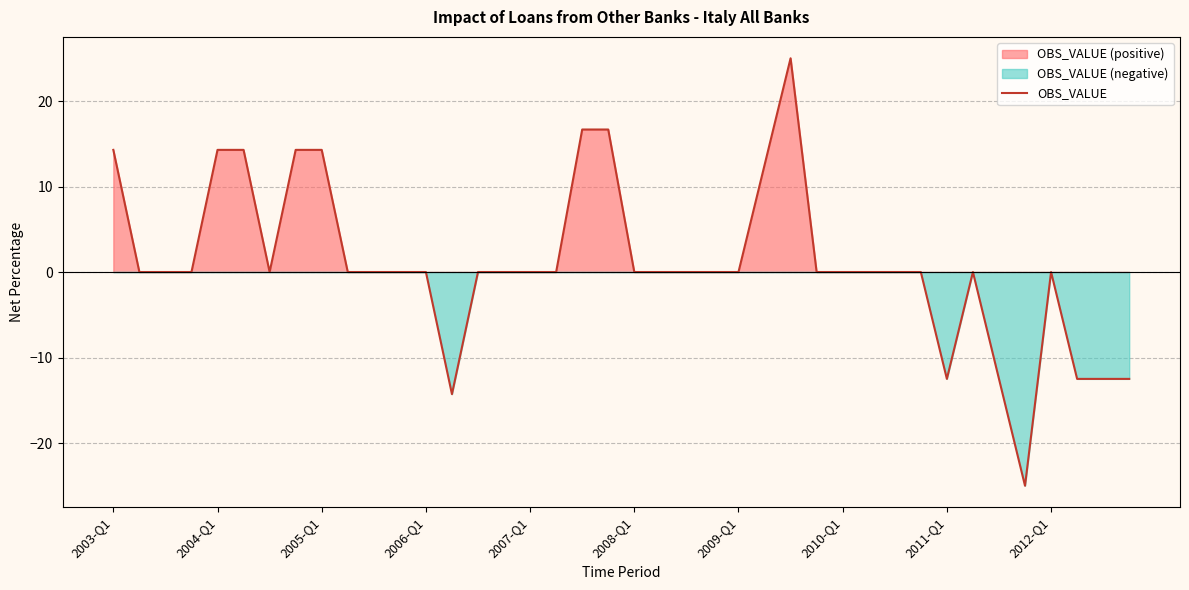

What is the change in value from 19 to 27?

-16.7